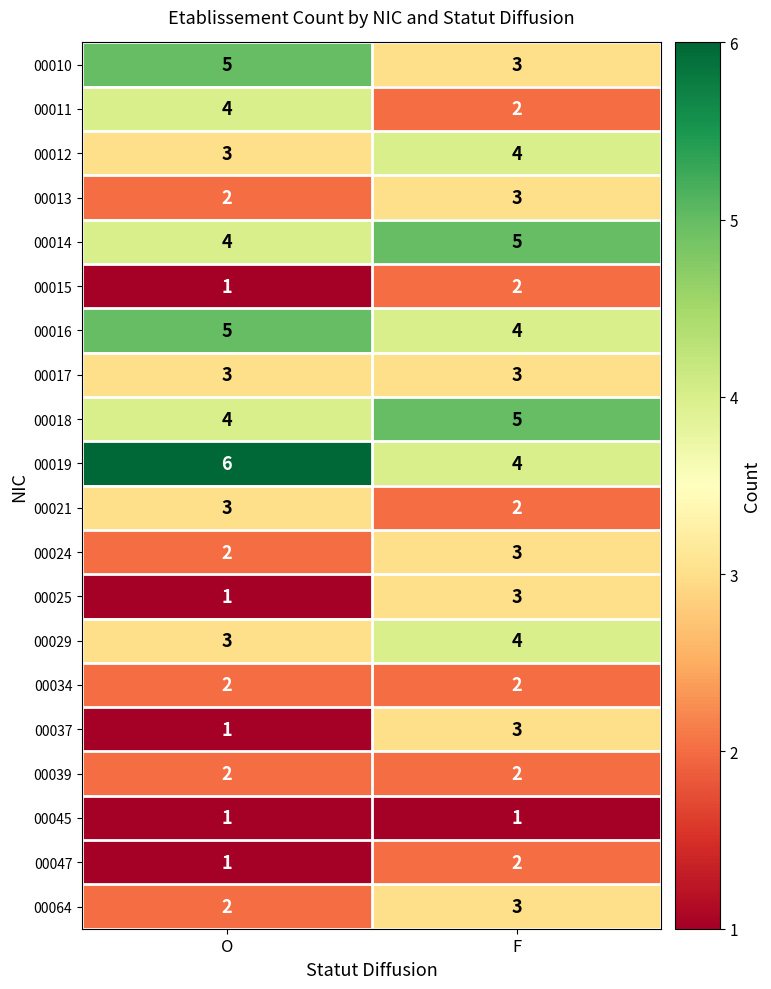

The 00024 series shows 2 at O. True or false?

True